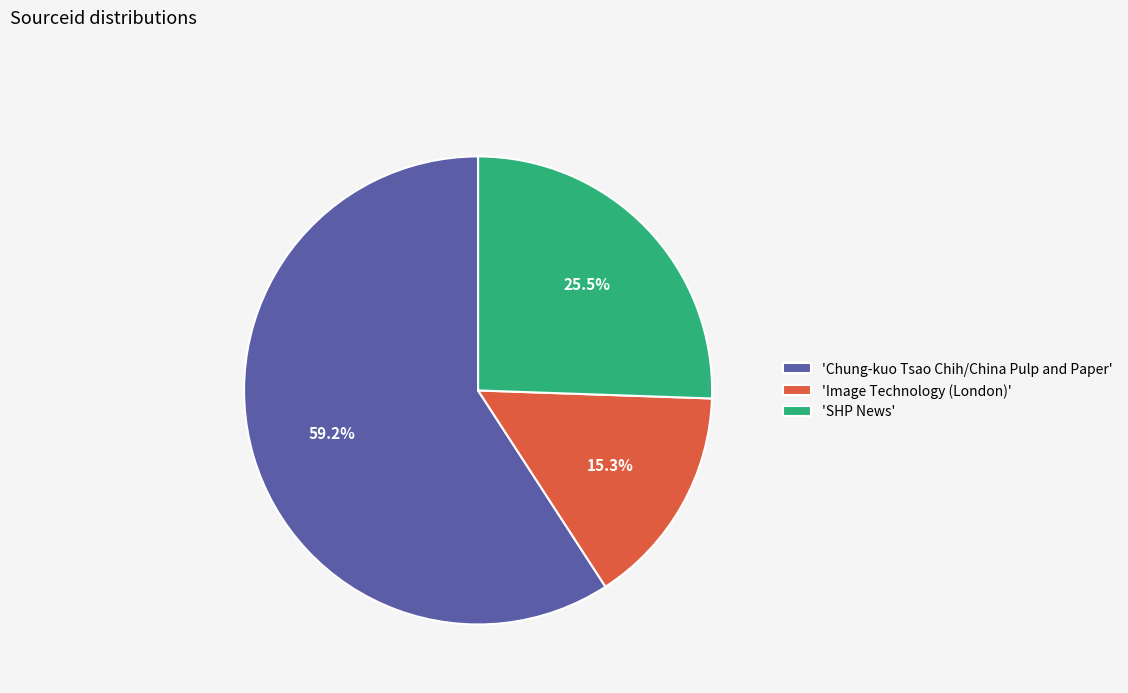

Approximately how many times larger is the value at 'Image Technology (London)' compared to 'SHP News'?

0.6